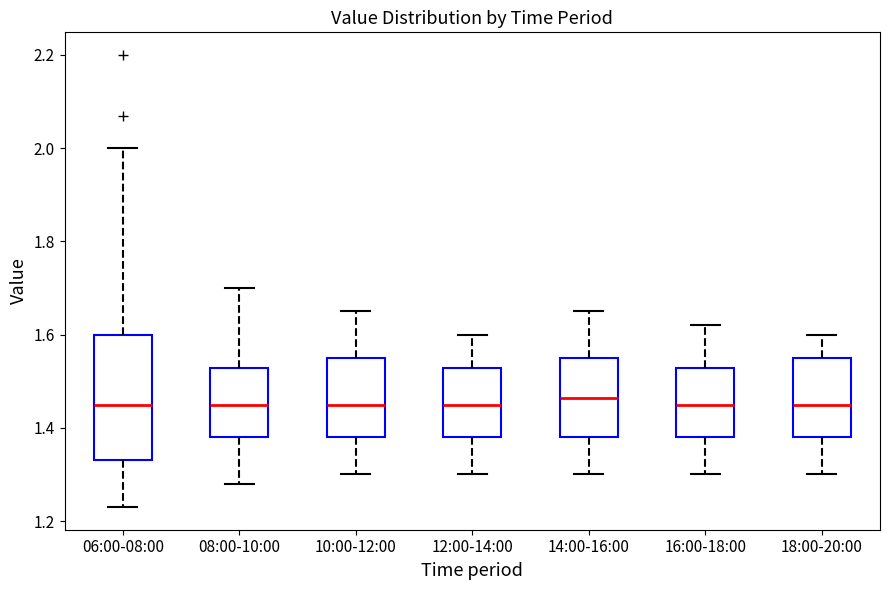

Reading left to right, read every box against the y-axis: the position of its median line, the range the box covers, and the ends of its whiskers. The values are not printed on the chart, so give them approximately, as read against the axis.

06:00-08:00: median 1.46, box 1.34 to 1.60, whiskers 1.24 to 2.00
08:00-10:00: median 1.46, box 1.38 to 1.52, whiskers 1.28 to 1.70
10:00-12:00: median 1.46, box 1.38 to 1.56, whiskers 1.30 to 1.66
12:00-14:00: median 1.46, box 1.38 to 1.52, whiskers 1.30 to 1.60
14:00-16:00: median 1.46, box 1.38 to 1.56, whiskers 1.30 to 1.66
16:00-18:00: median 1.46, box 1.38 to 1.52, whiskers 1.30 to 1.62
18:00-20:00: median 1.46, box 1.38 to 1.56, whiskers 1.30 to 1.60